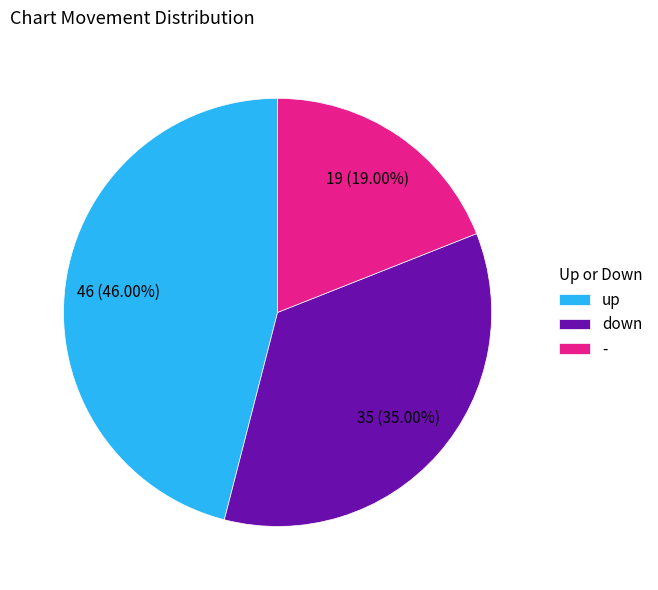

To the nearest percent, what is the average slice percentage?

33%